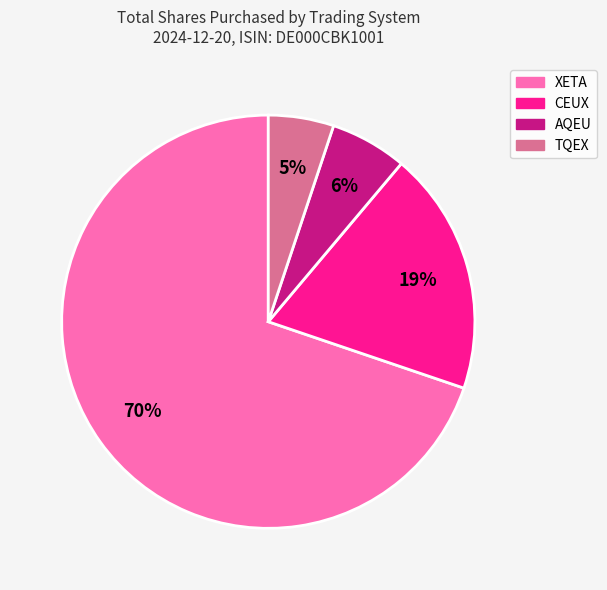

How many segments does this pie chart have?

4